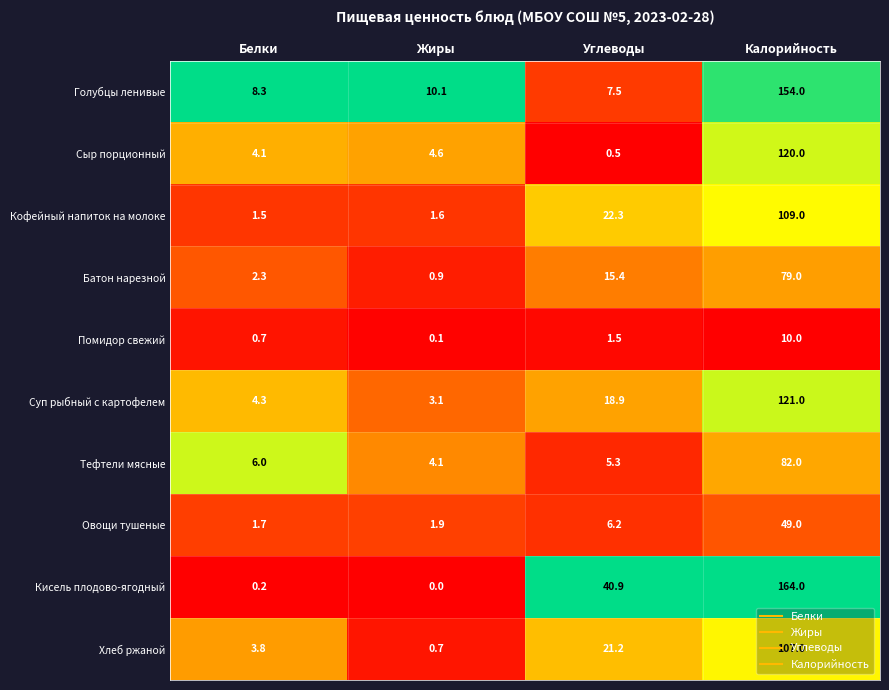

What is the greatest value displayed?

164.0